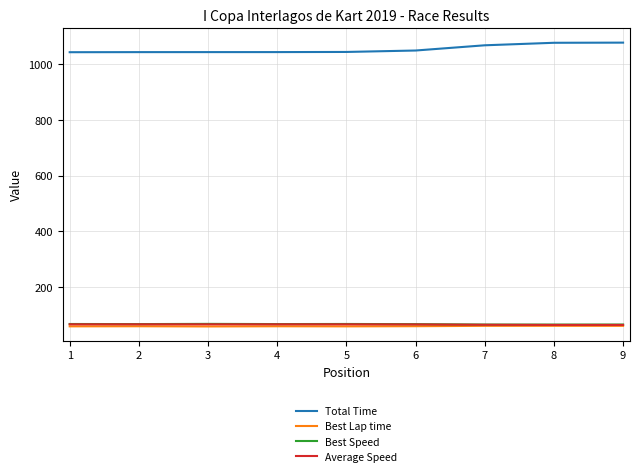

True or false: Total Time has a value of 499.8 at 2.

False